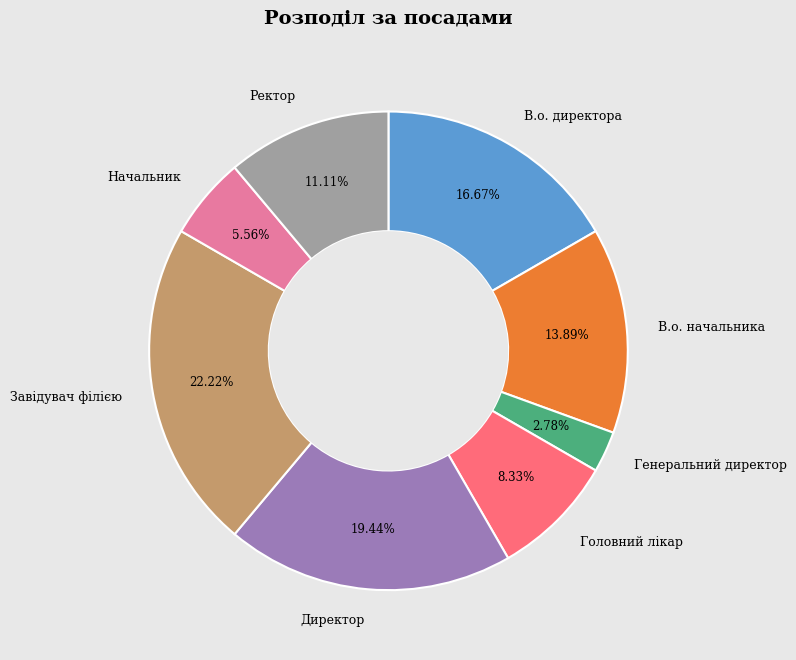

To the nearest percent, what is the combined percentage of Генеральний директор and Директор?

22%